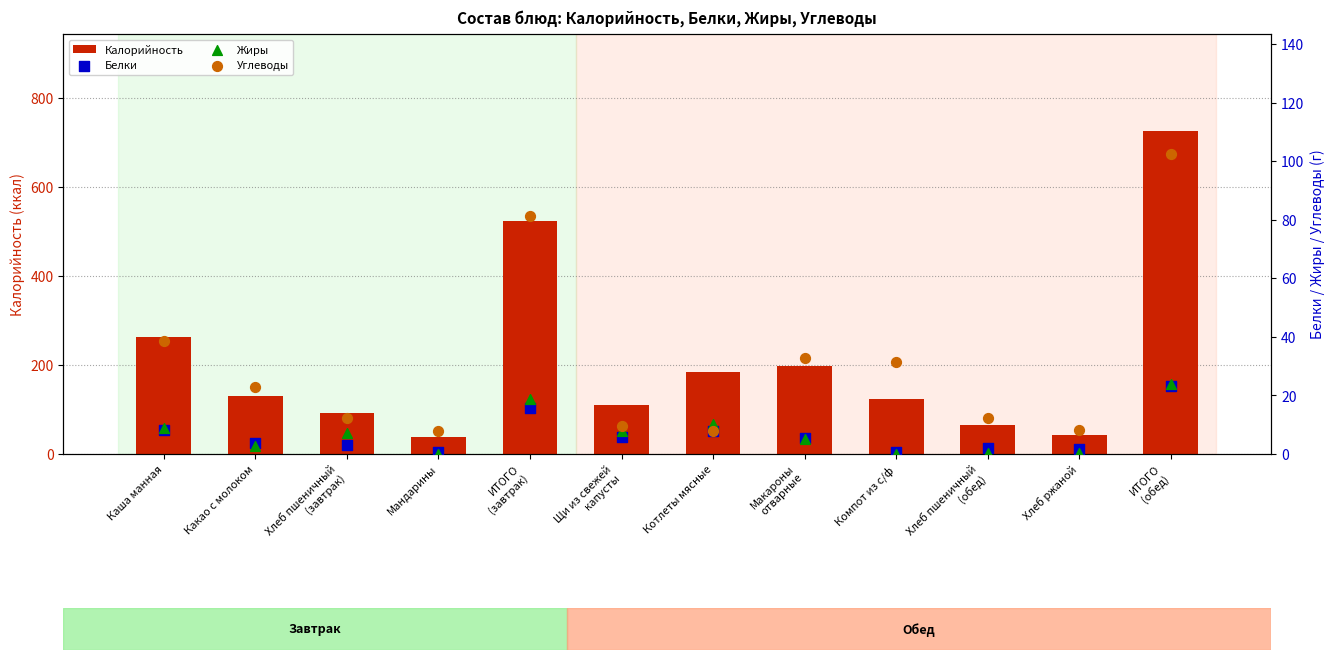

What are all the series names shown in the legend?

Калорийность, Белки, Жиры, Углеводы